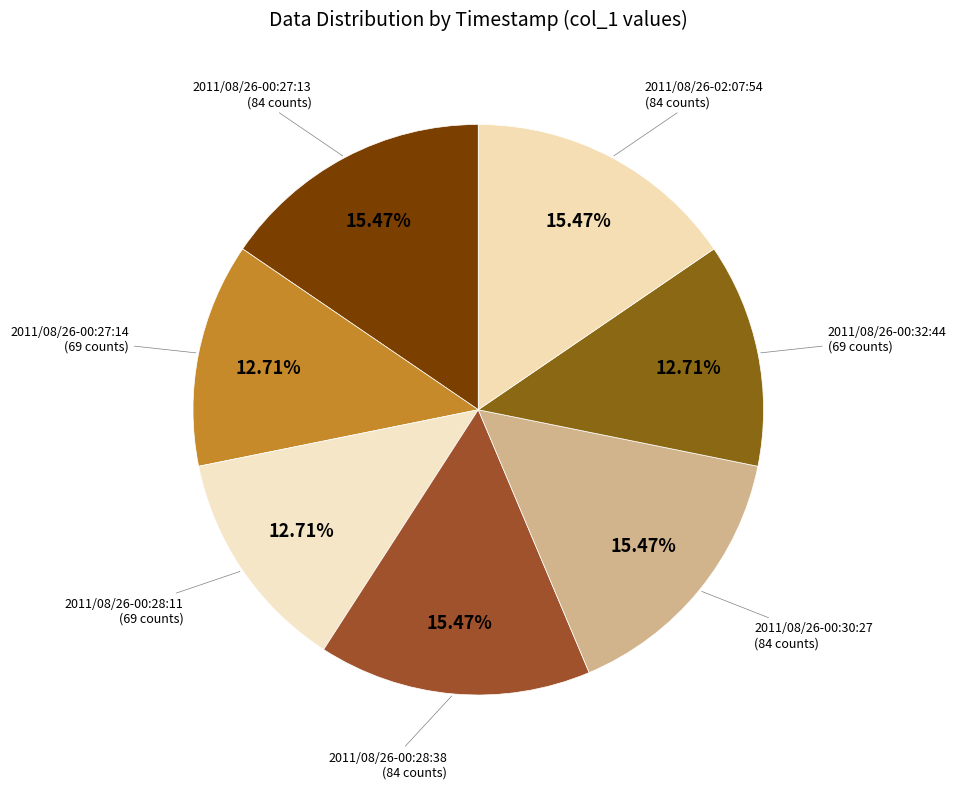

Which slice is the largest?

2011/08/26-02:07:54